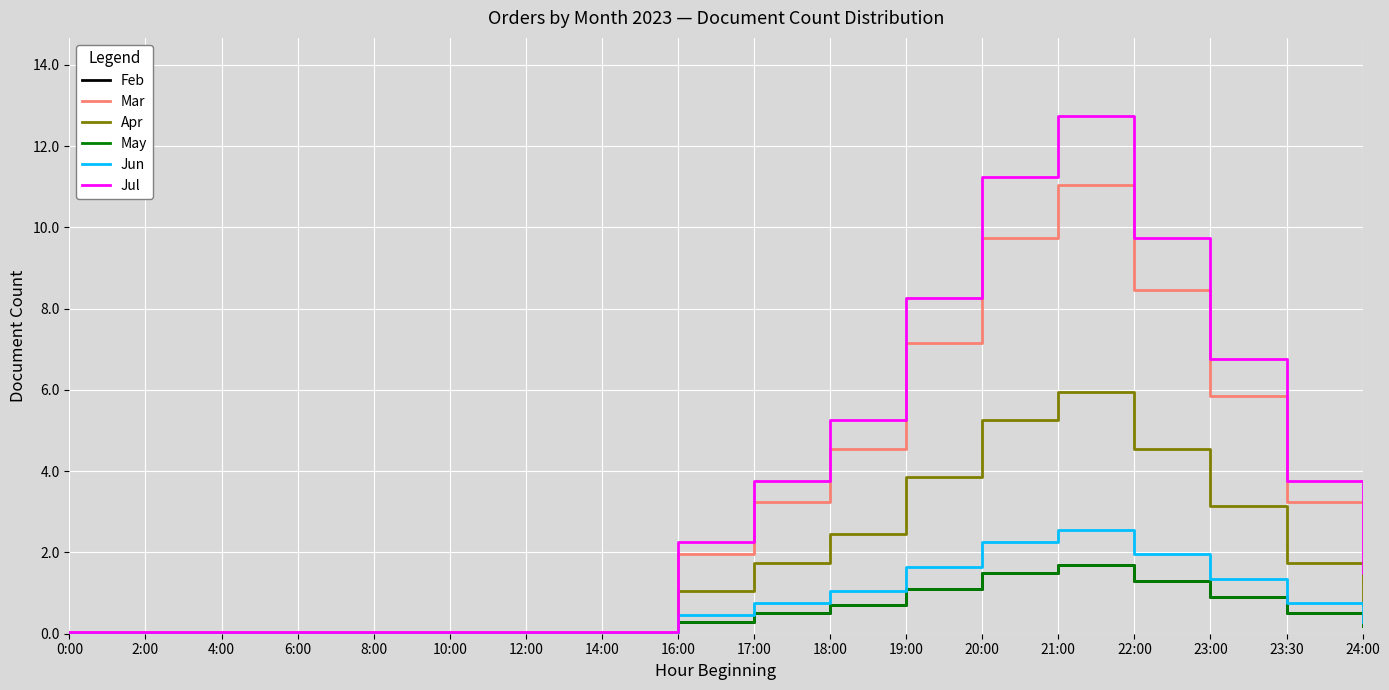

Does the chart have visible grid lines?

Yes